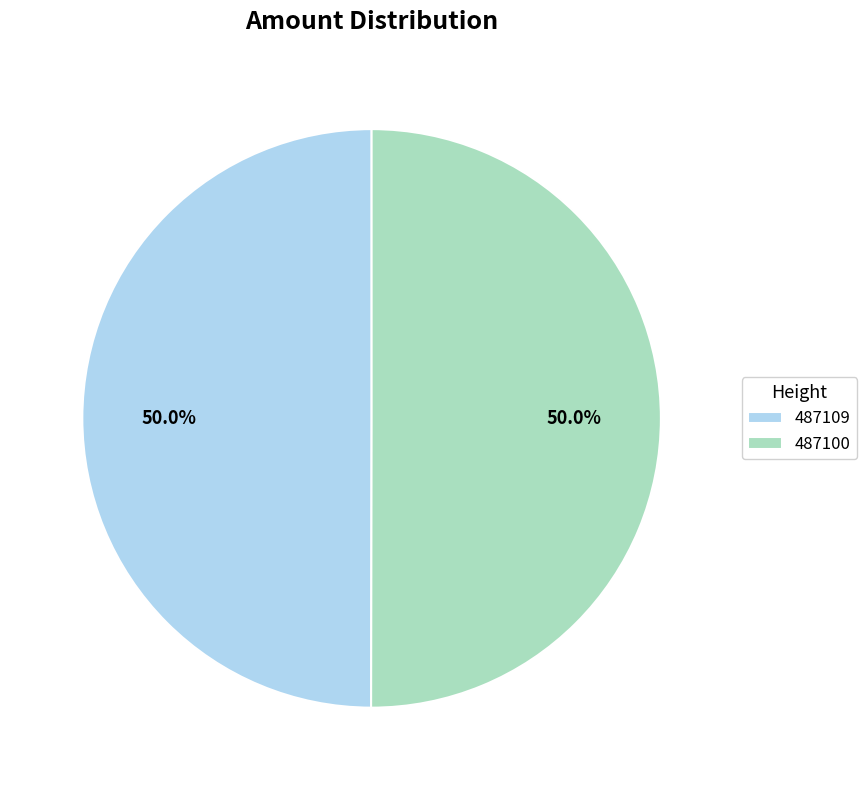

True or false: 487109 accounts for 50% of the total.

True